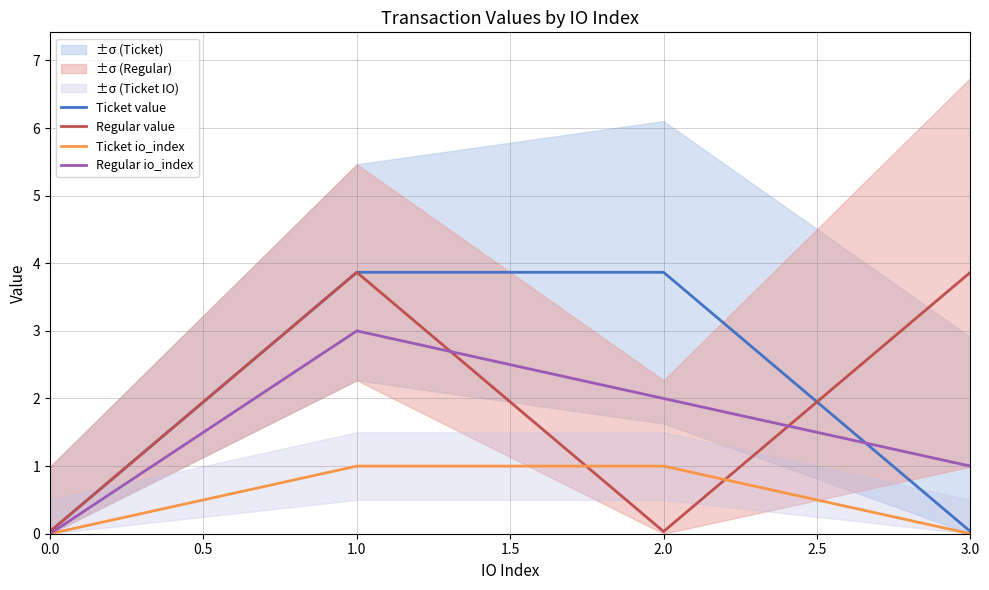

True or false: Ticket value and Regular value intersect in this chart.

True